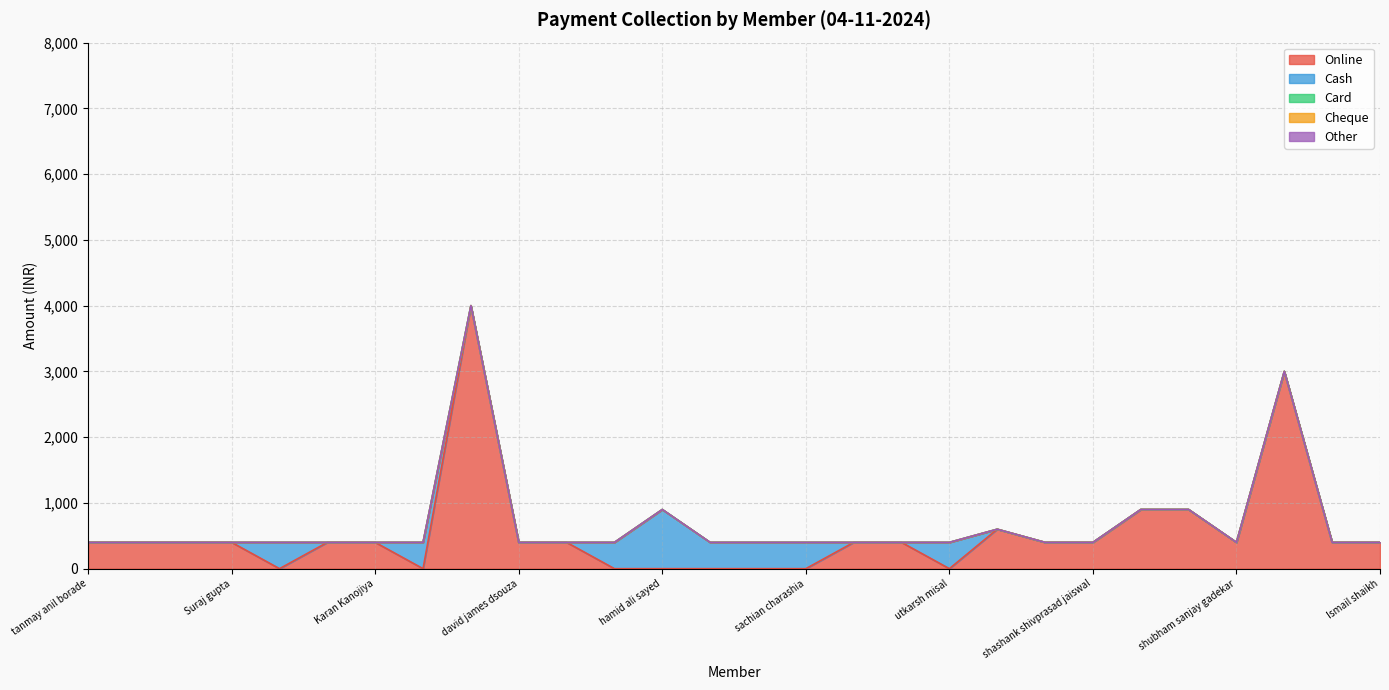

Is it true that Cash equals 521 at sahil rajendra pandharkame?

False